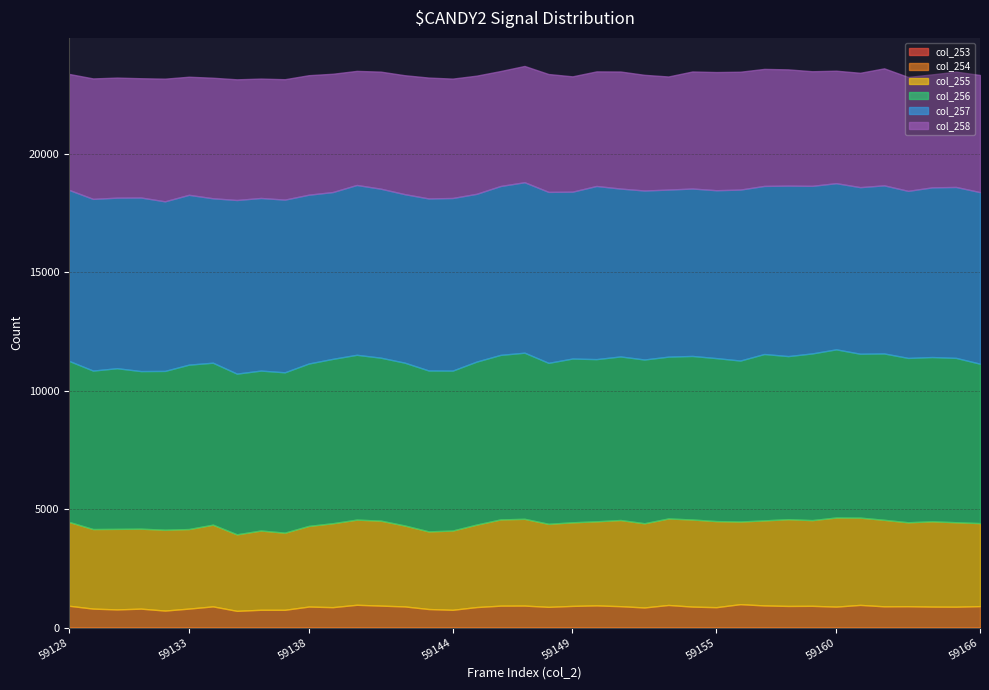

At which category does the chart reach its minimum across all series?

59136